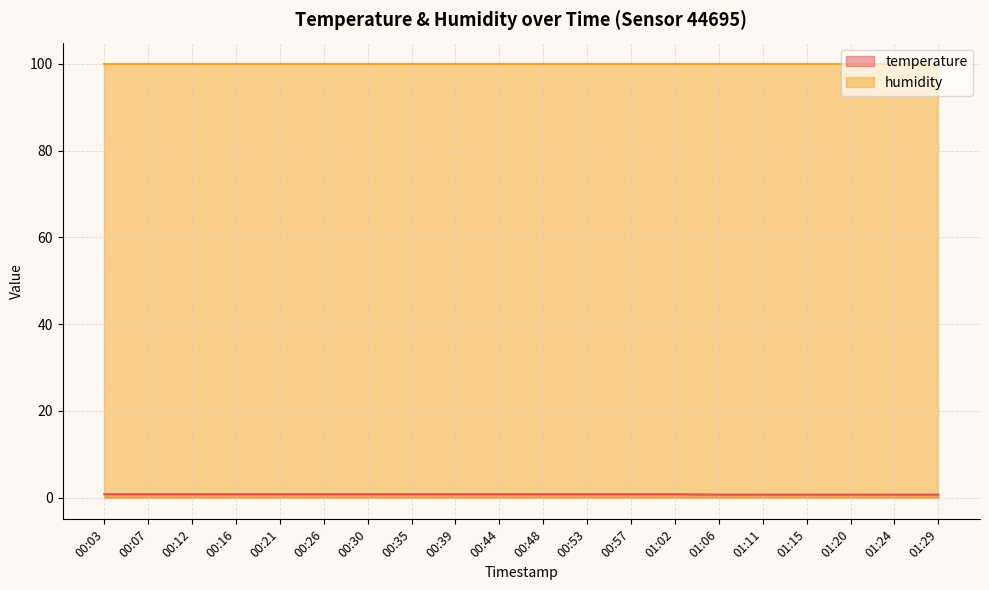

Which category has the highest value across all series?

00:03